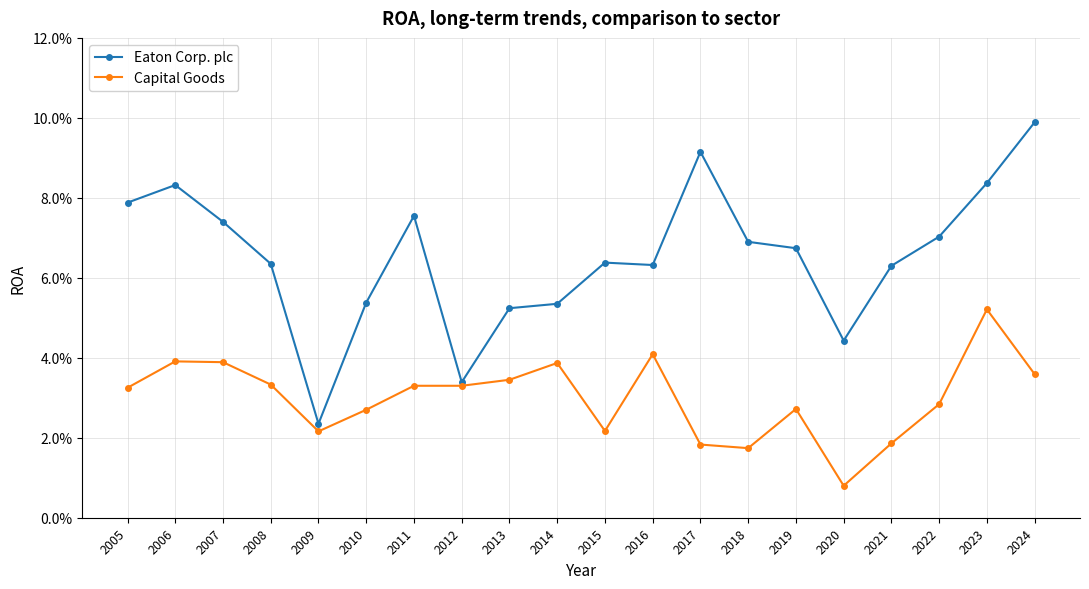

What are all the series names shown in the legend?

Eaton Corp. plc, Capital Goods